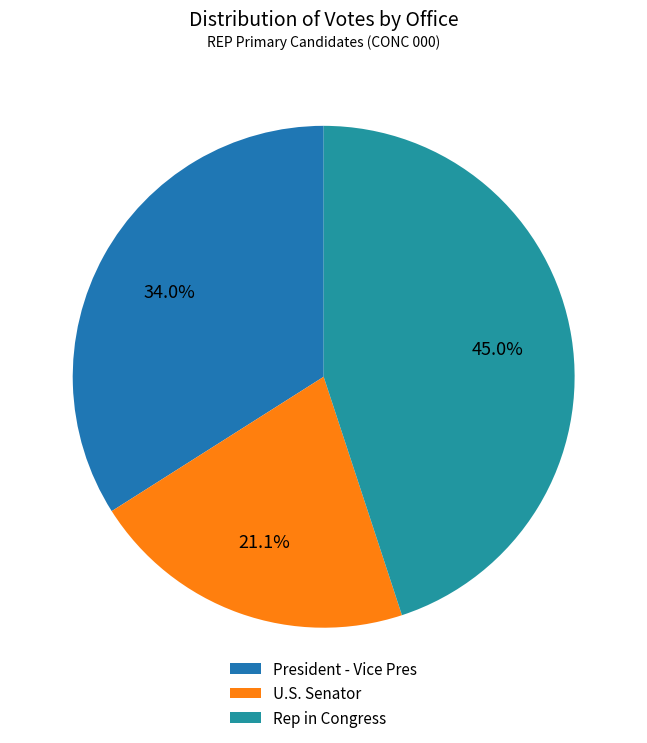

What percentage is the U.S. Senator slice, to the nearest percent?

21%